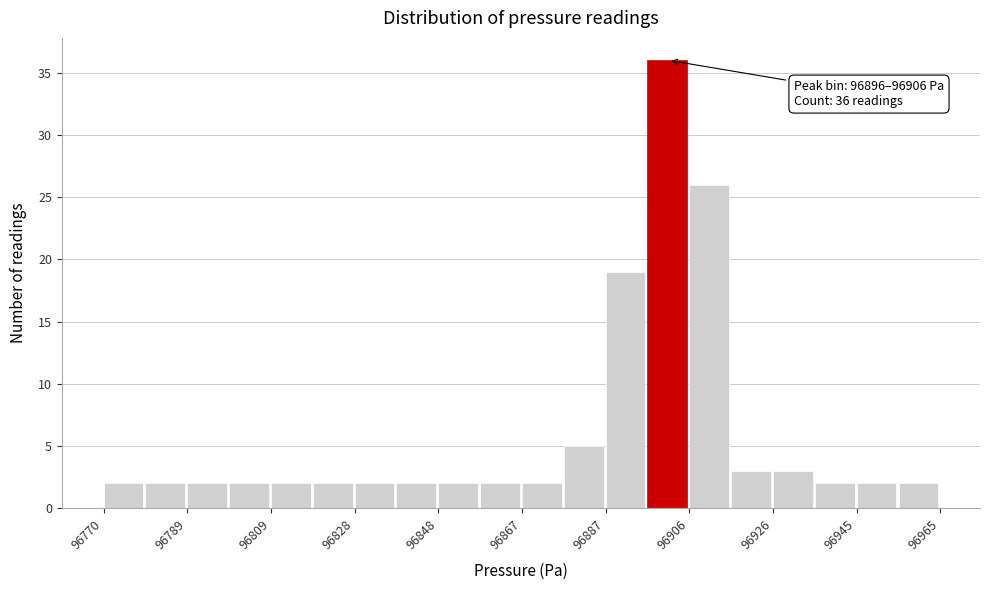

Over which range of the x-axis is the bar tallest?

96896 to 96906